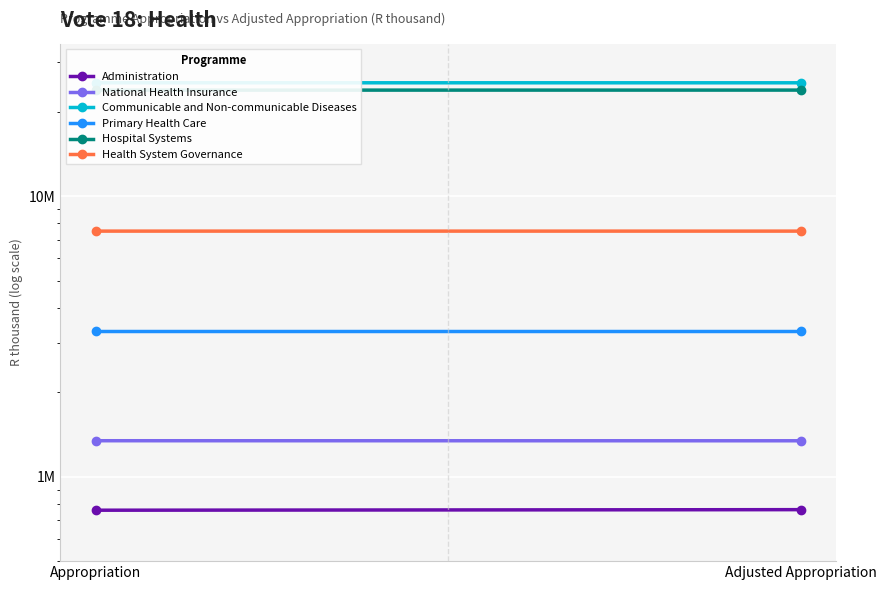

List the series in order of their peak value, lowest first.

Administration, National Health Insurance, Primary Health Care, Health System Governance, Hospital Systems, Communicable and Non-communicable Diseases